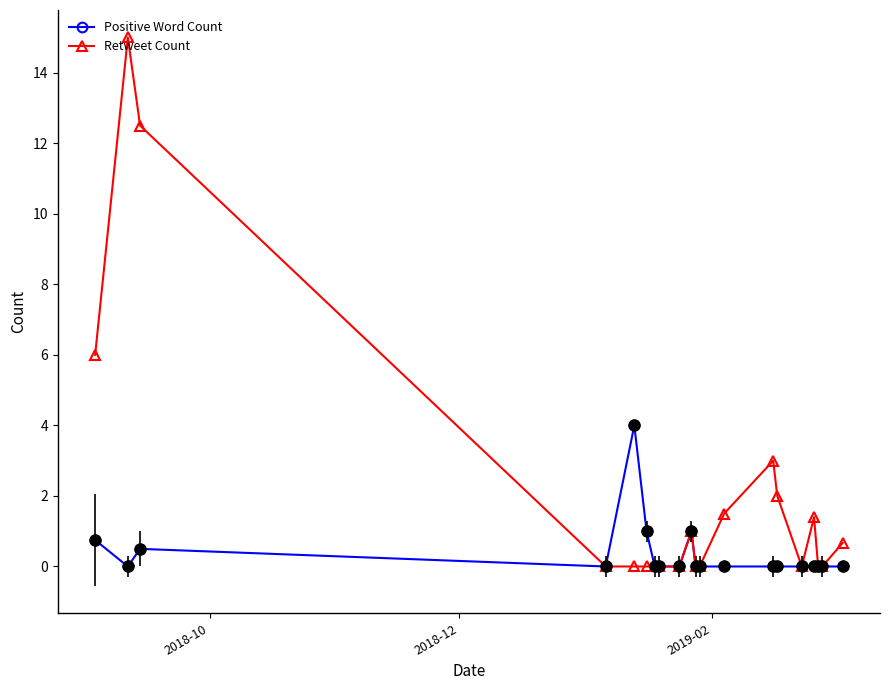

Which series has the largest range (max minus min)?

Retweet Count